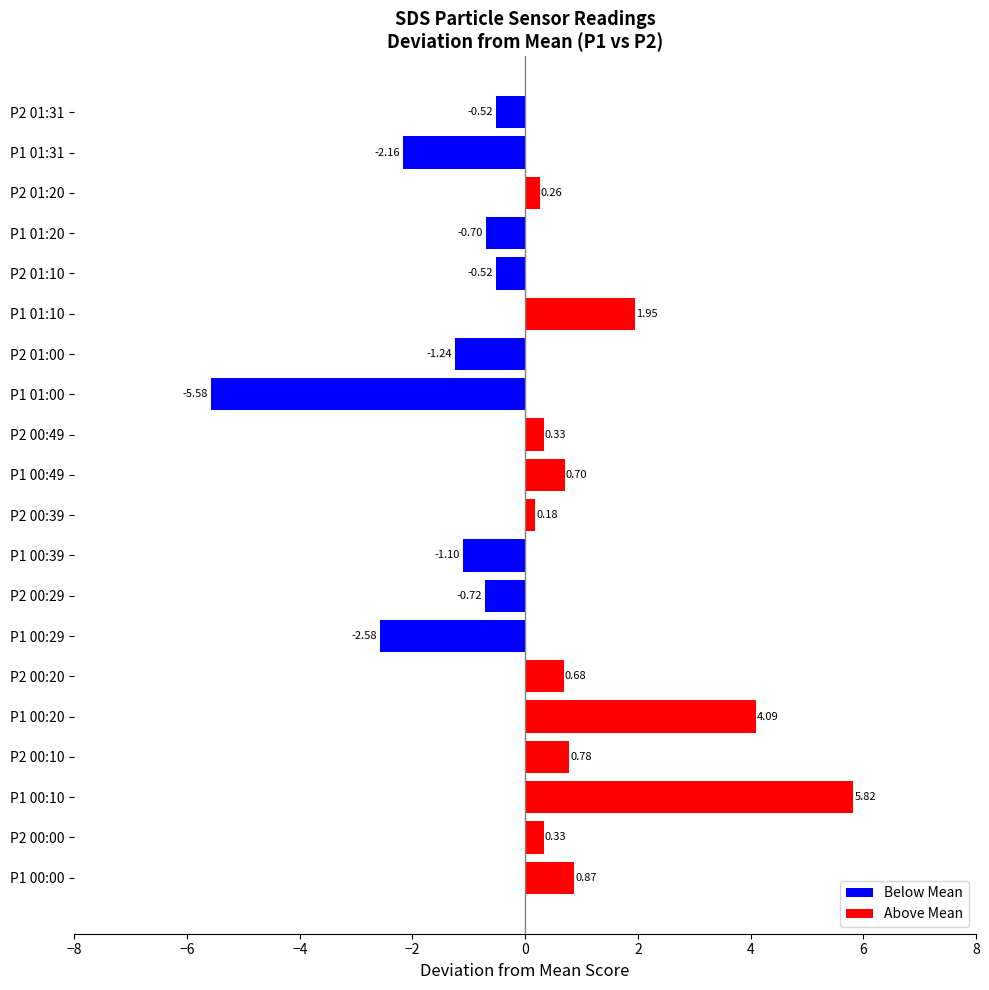

Which has a higher value, P2 00:49 or P2 00:10?

P2 00:10